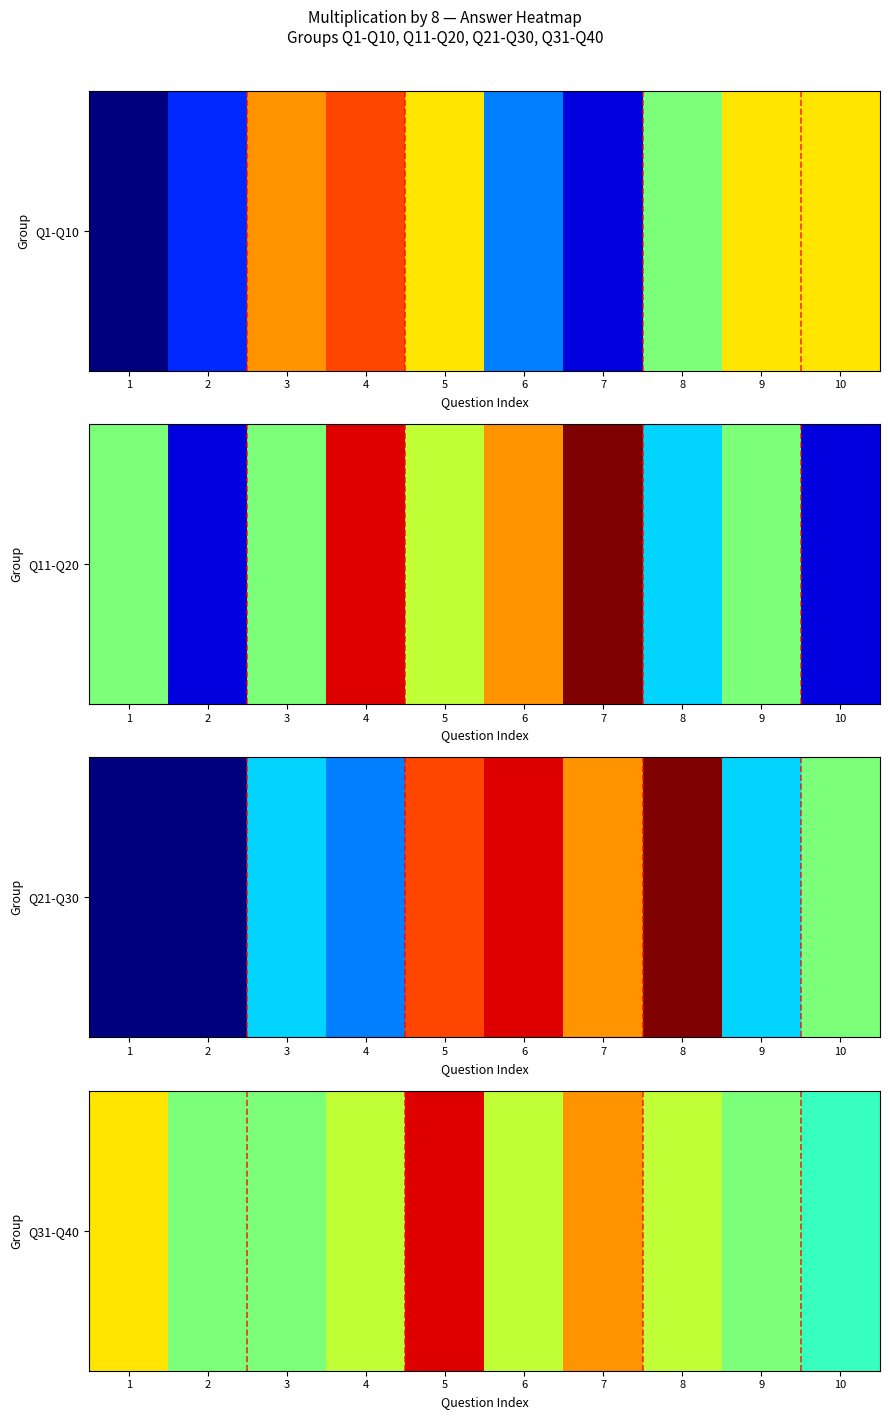

What is the approximate value at 2?

48